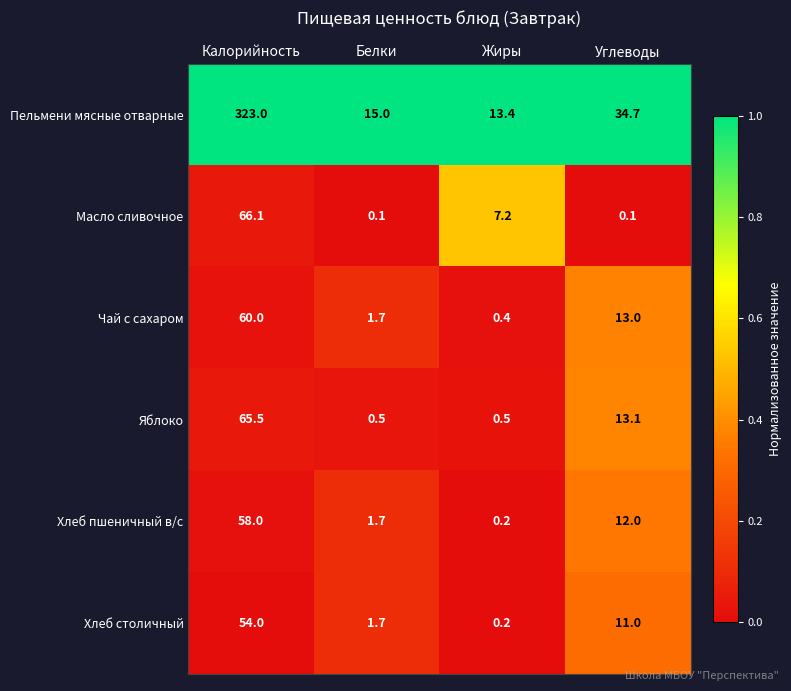

What is the highest value of the Масло сливочное series?

66.1